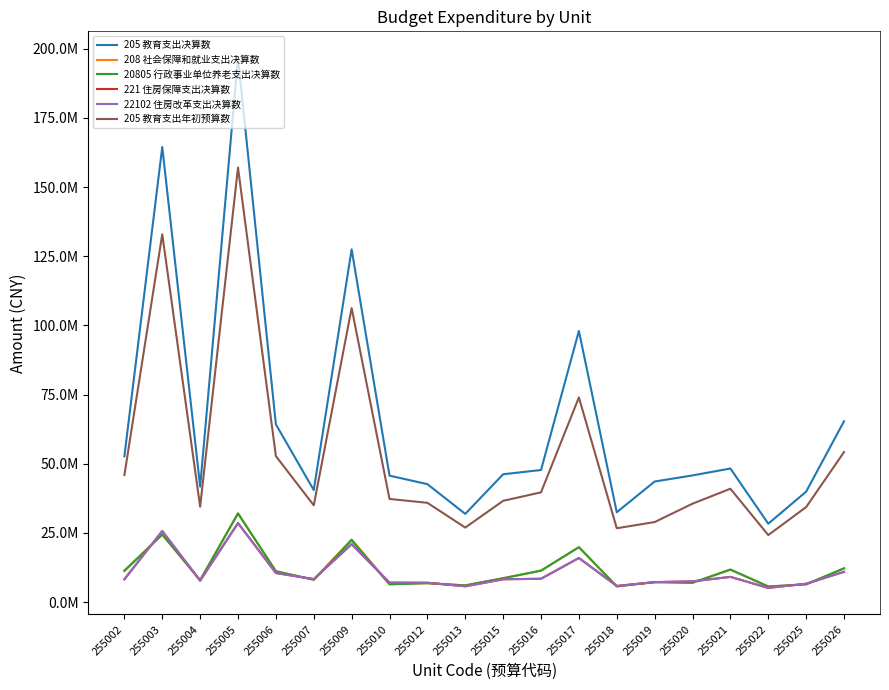

What is the value of the 22102 住房改革支出决算数 point at the 3rd from the left?

7748975.0